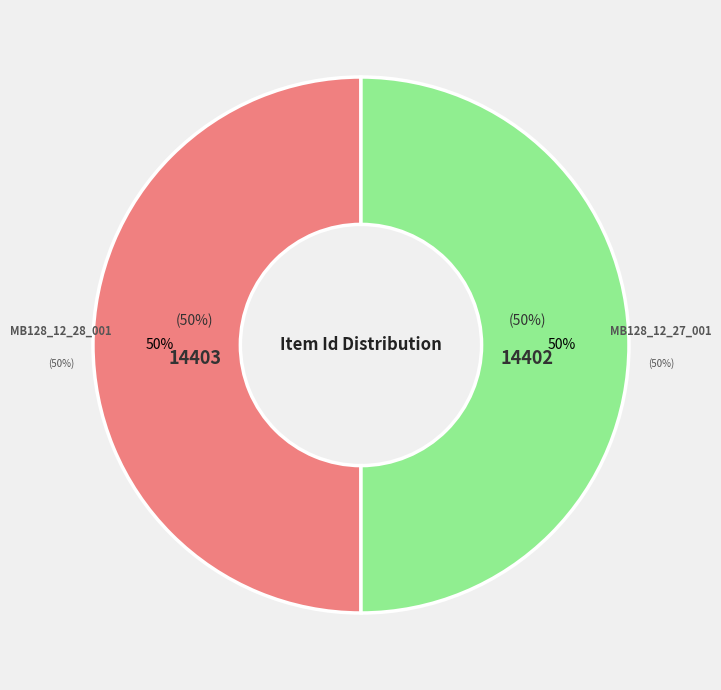

What is the largest slice in the pie chart?

MB128_12_28_001